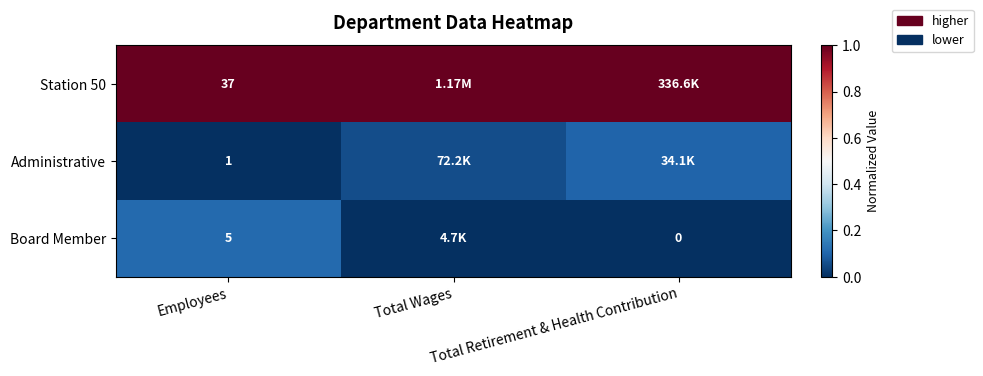

What is the difference between the maximum and minimum values in the Board Member series?

0.1